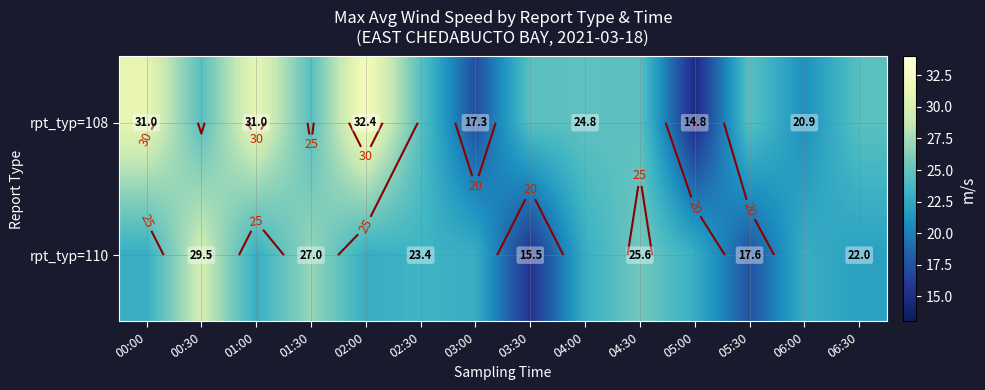

Which series has the widest spread of values?

rpt_typ=108